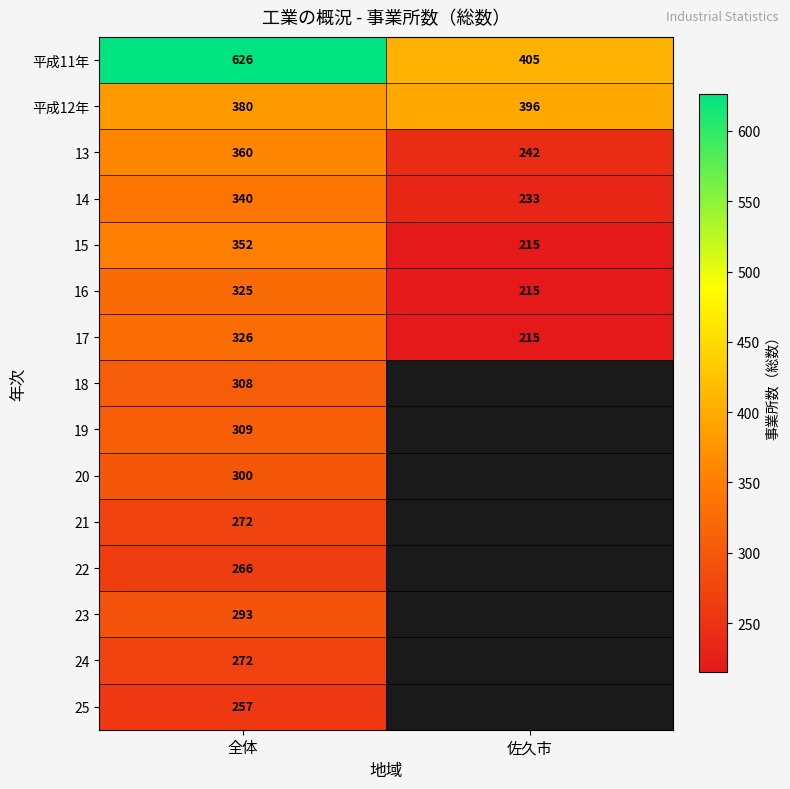

The value of 19 at 全体 is 172. True or false?

False